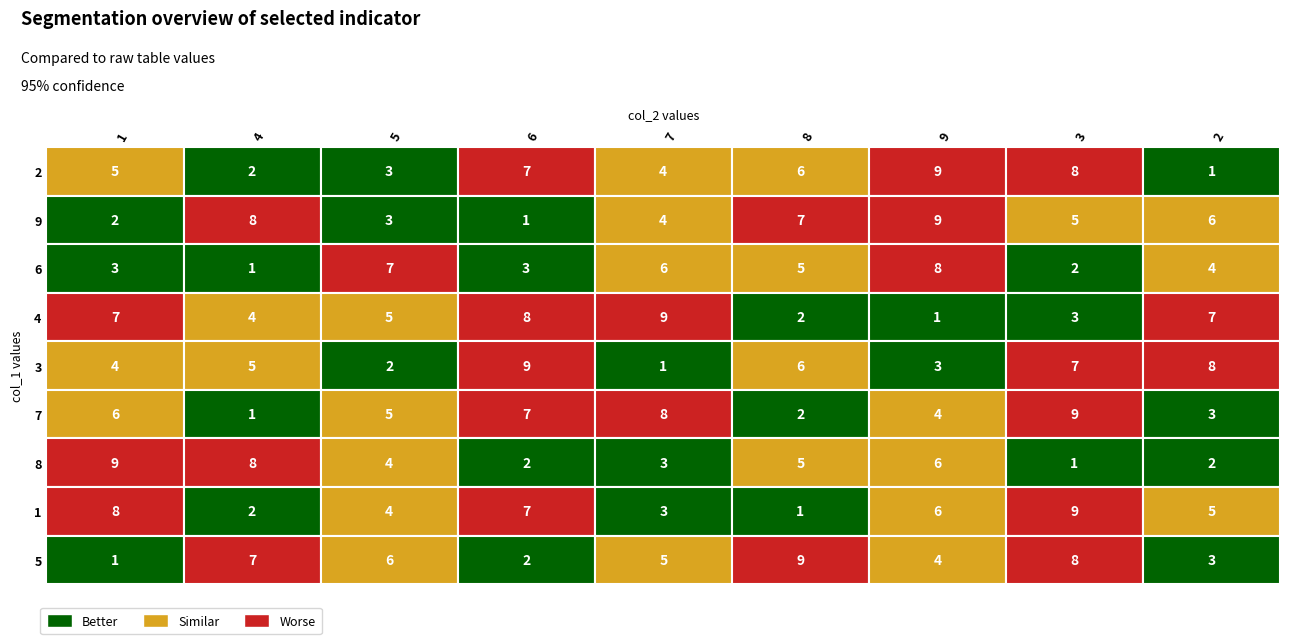

The value of 8 at 1 is 3. True or false?

False